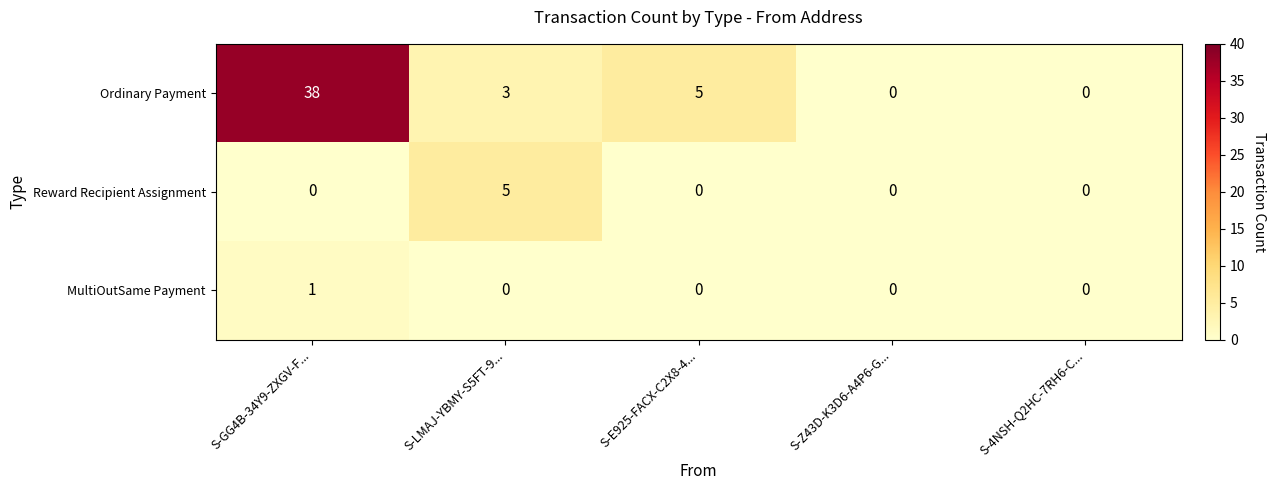

What is the sum of the Ordinary Payment values at S-4NSH-Q2HC-7RH6-C... and S-GG4B-34Y9-ZXGV-F...?

38